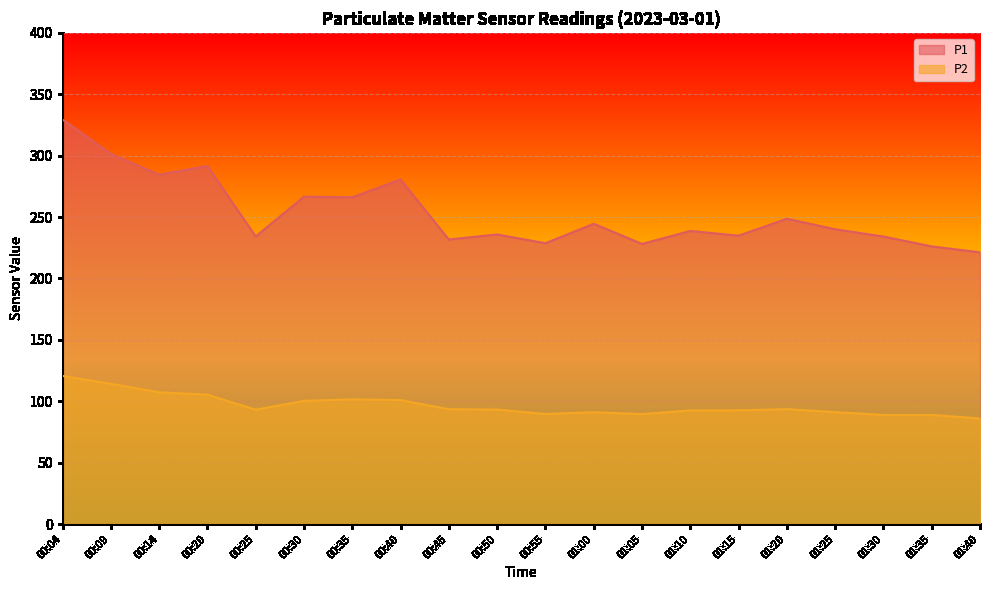

Which category has the lowest value across all series?

01:40